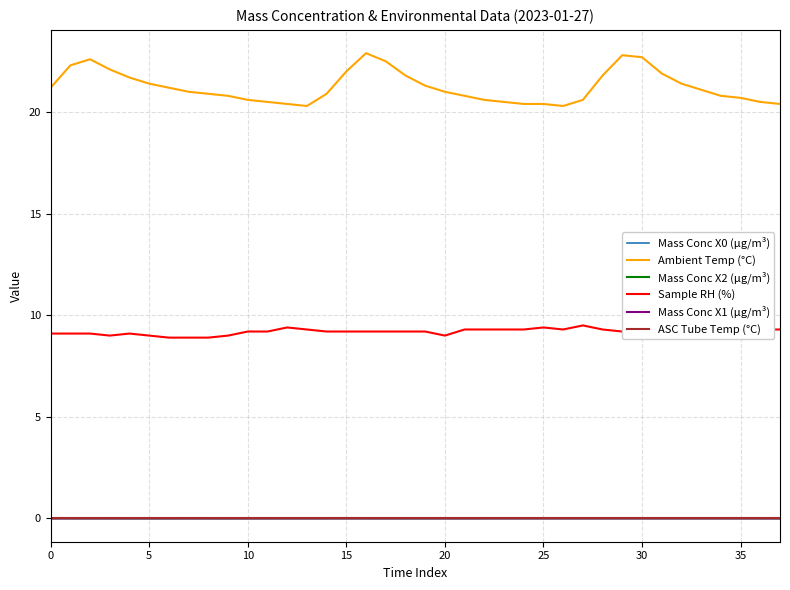

How many data points in Ambient Temp (°C) are less than 21?

18